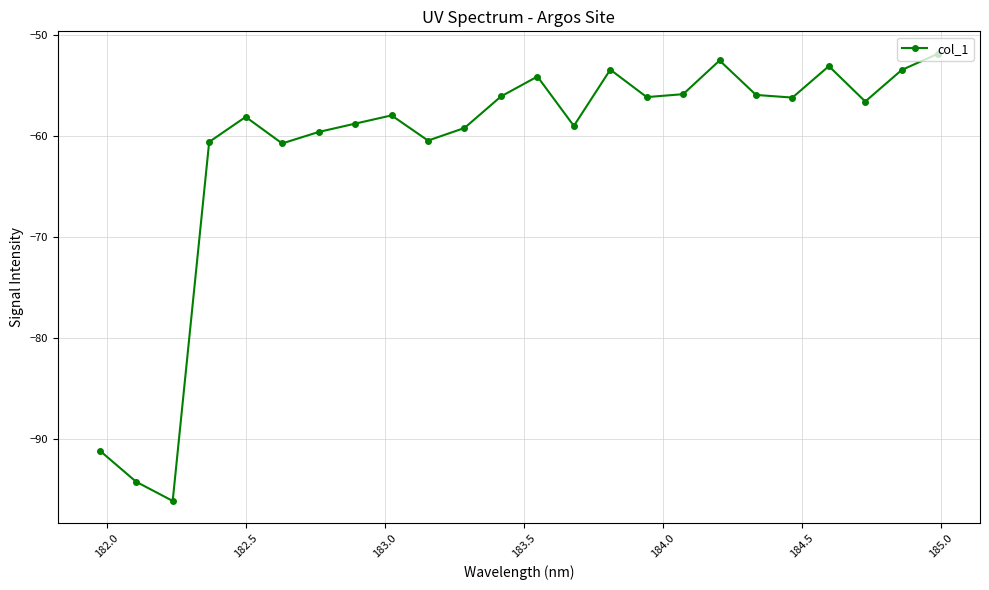

What is the difference between the maximum and minimum values?

44.2